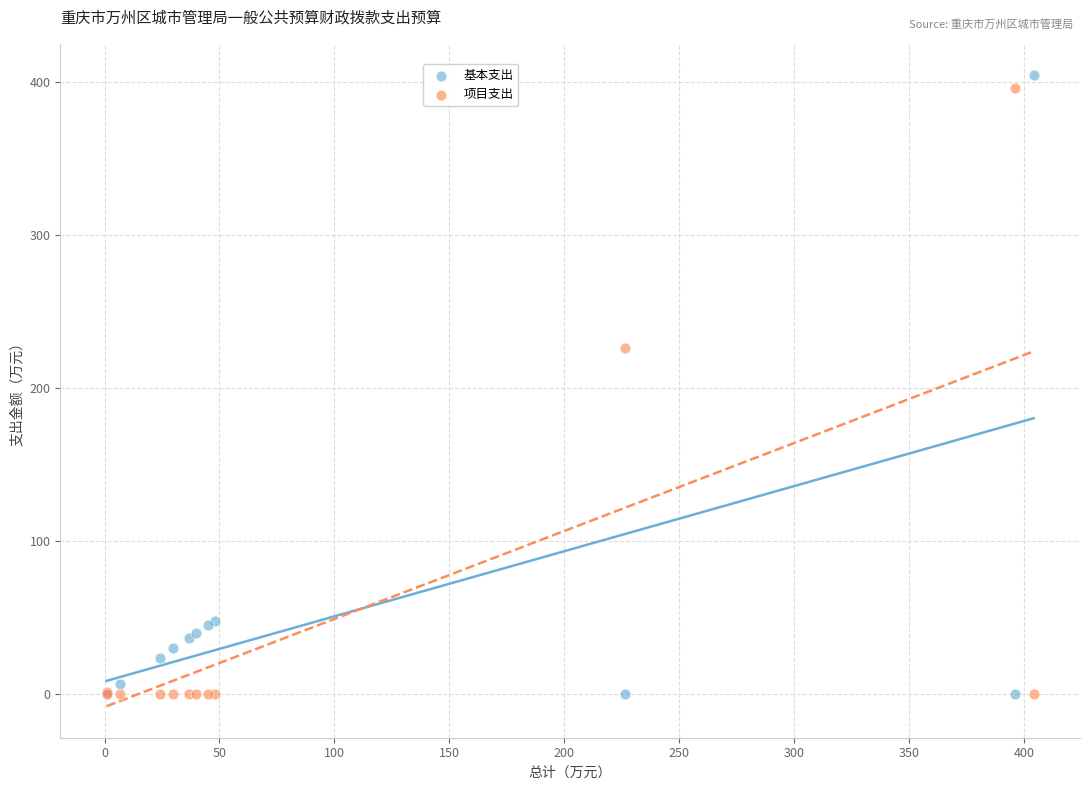

Which series contains the highest Y value?

基本支出